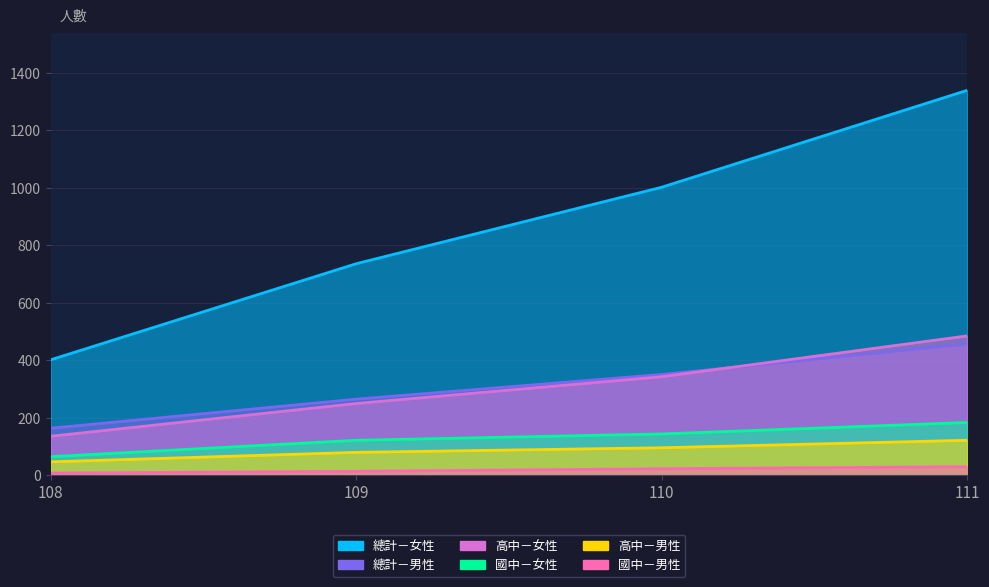

What is the value of the 國中－男性 point at the 2nd from the left?

14